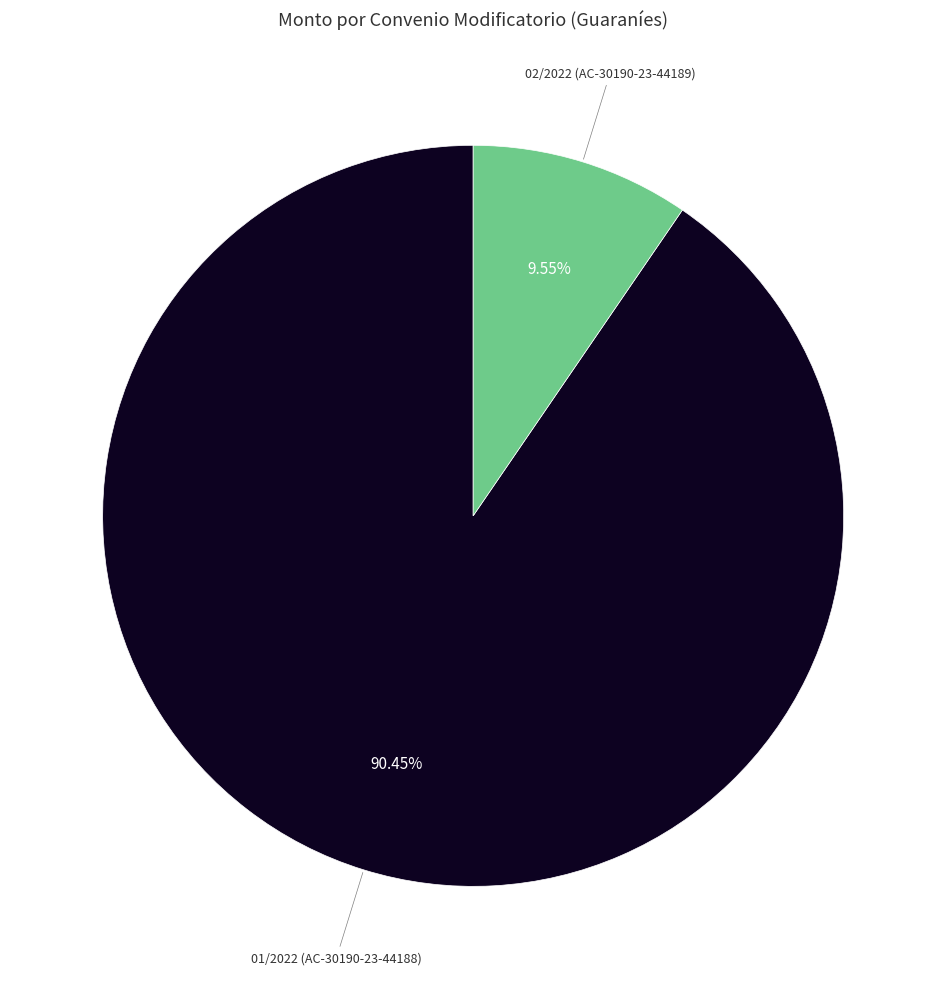

Is there a majority slice in this chart?

Yes